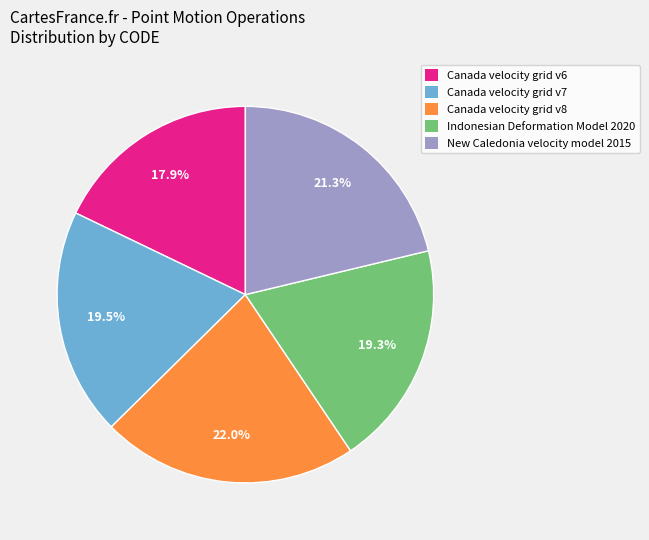

How many segments does this pie chart have?

5